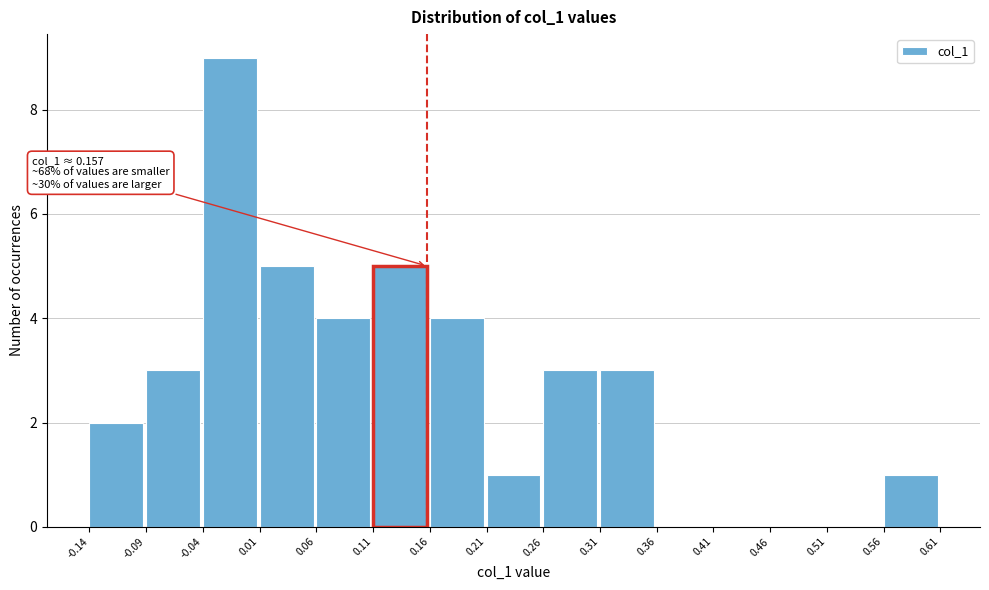

Over which range of the x-axis is the bar tallest?

-0.04 to 0.01